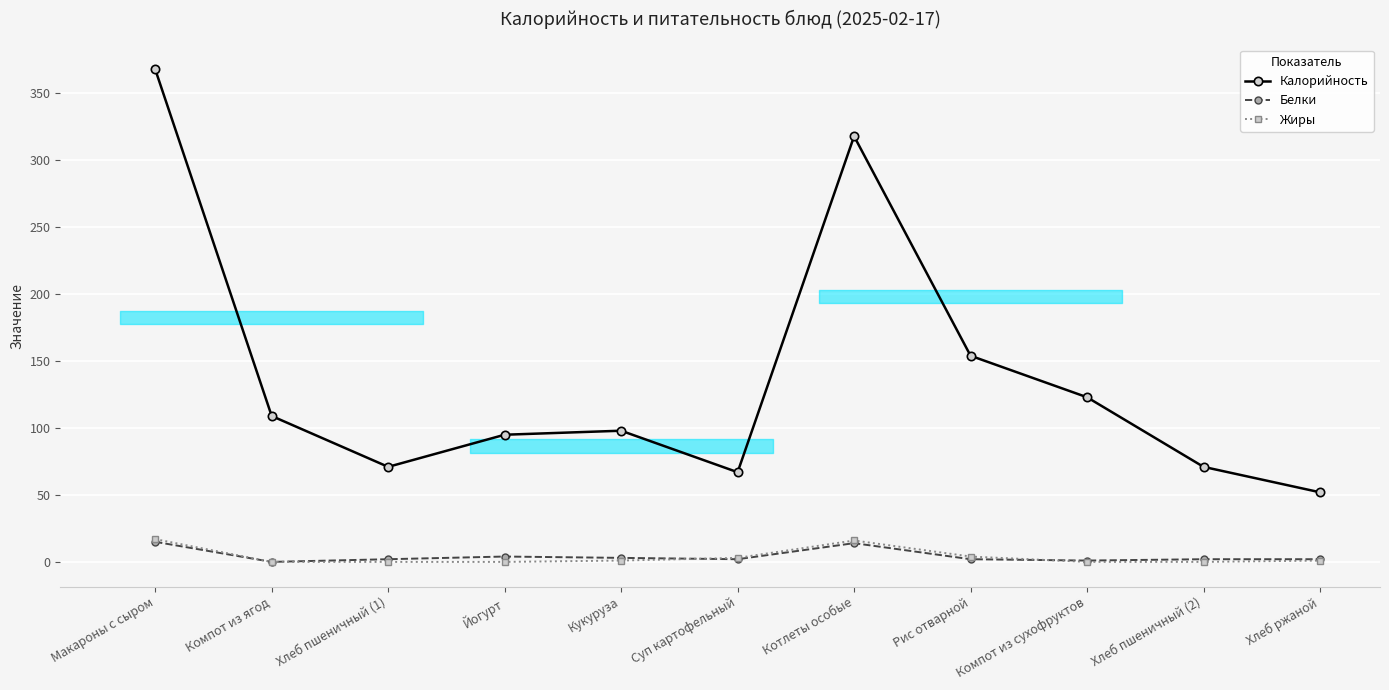

At which category does Белки reach its first local valley?

Компот из ягод